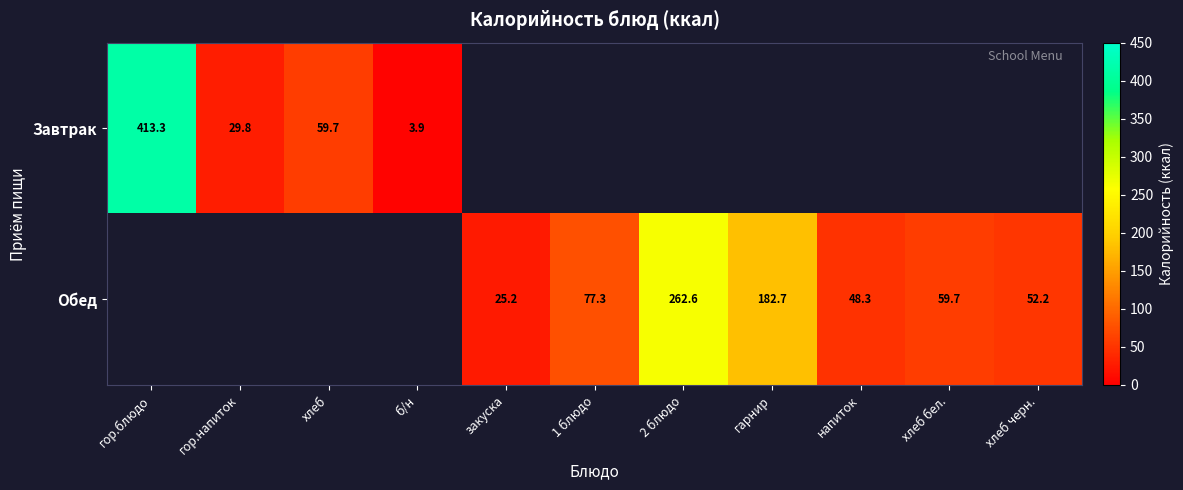

What is the smallest value displayed?

3.9